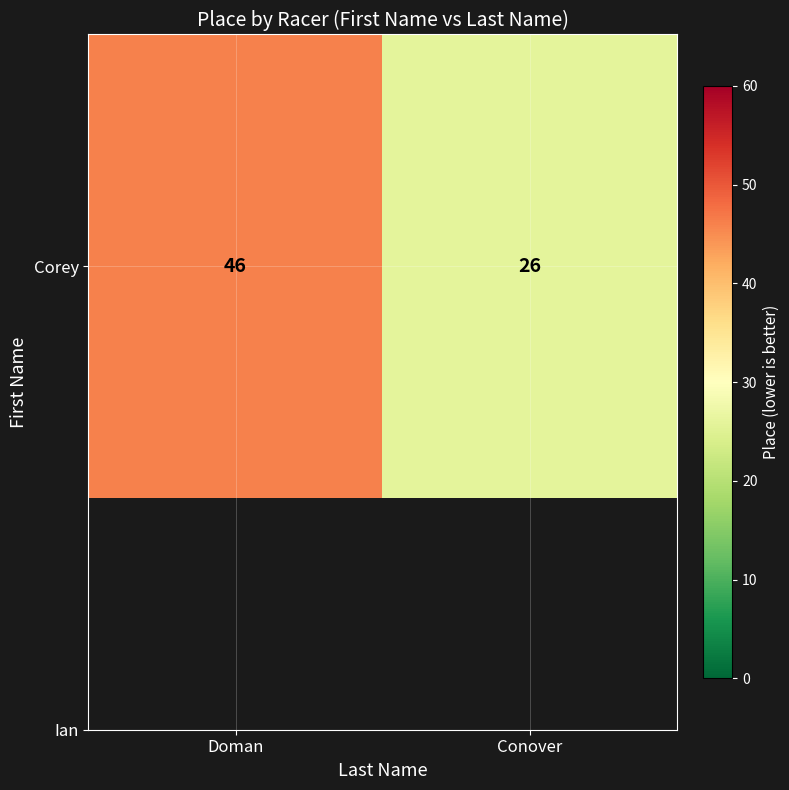

What is the average value?

36